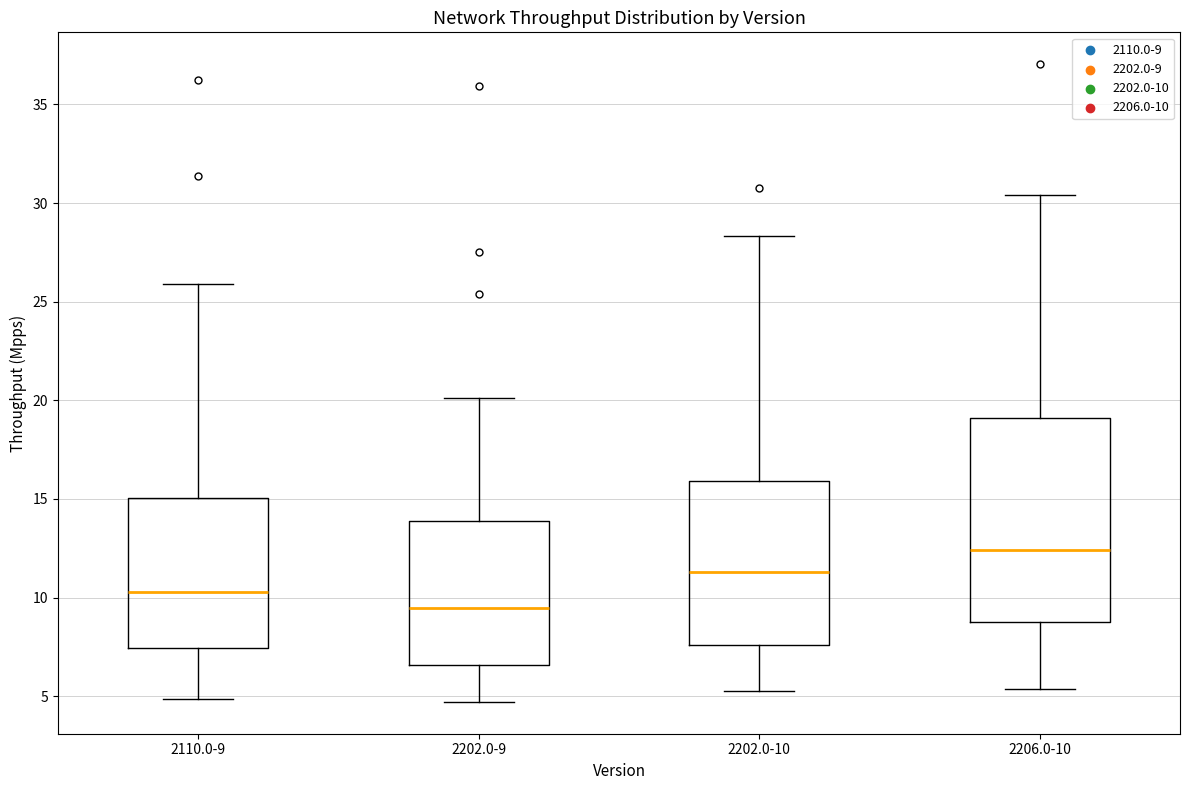

Comparing the boxes themselves (not the whiskers), which one is the tallest?

2206.0-10